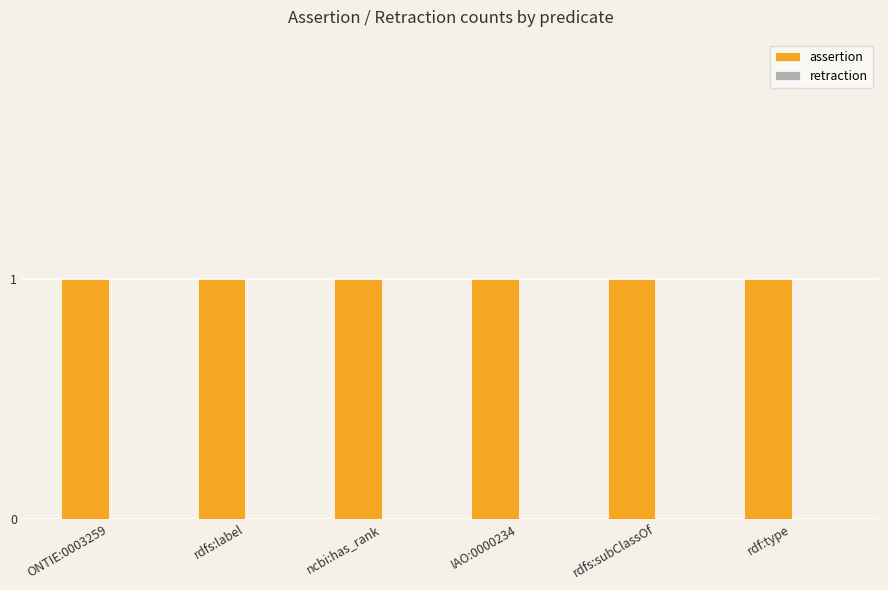

Reading right to left, transcribe all the data shown in this chart.

assertion: 1	1	1	1	1	1
retraction: 0	0	0	0	0	0